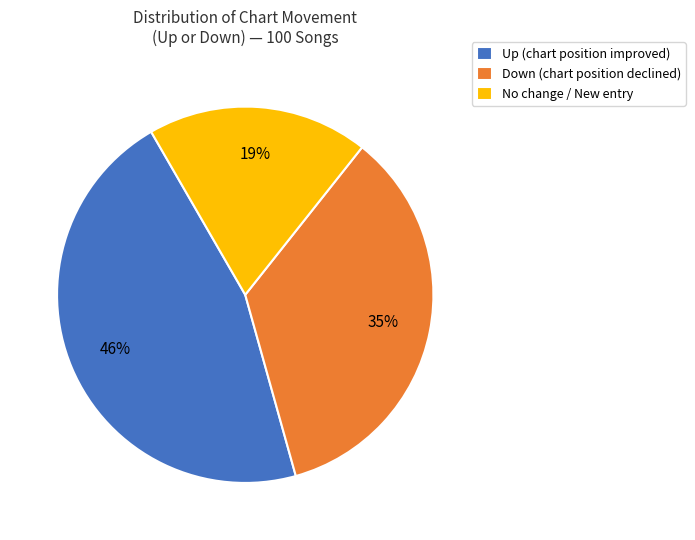

Do No change / New entry and Up (chart position improved) together represent more than half of the pie?

Yes